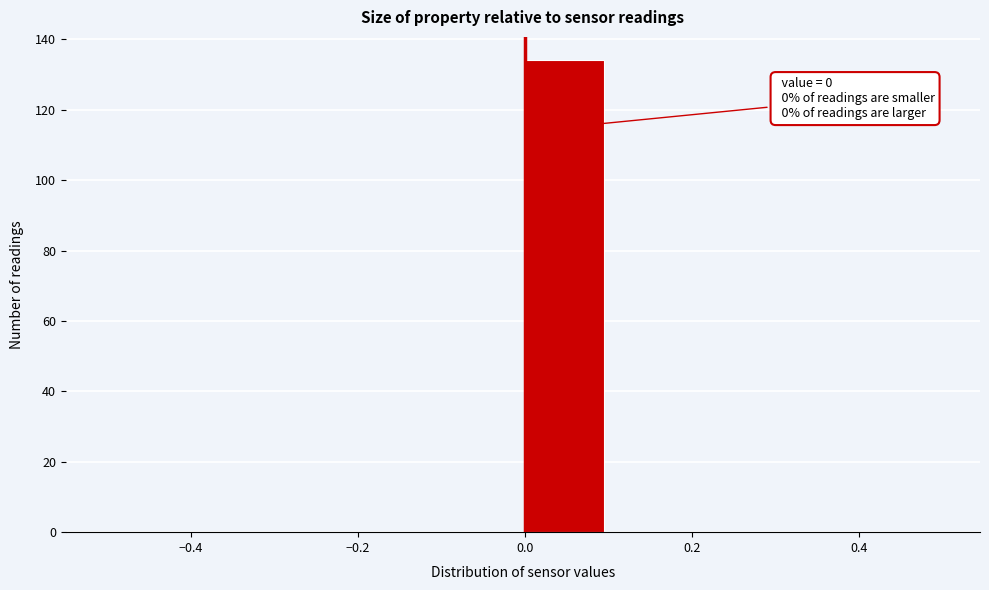

Over which range of the x-axis is the bar tallest?

0.0 to 0.1